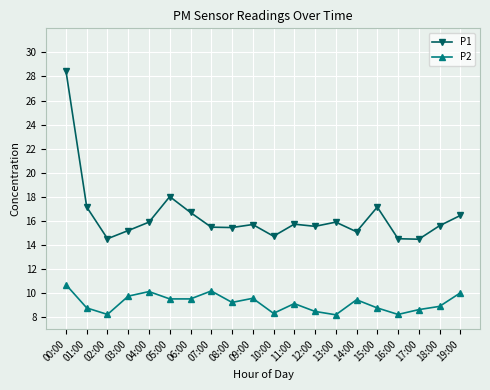

At which category does P1 reach its first local valley?

02:00